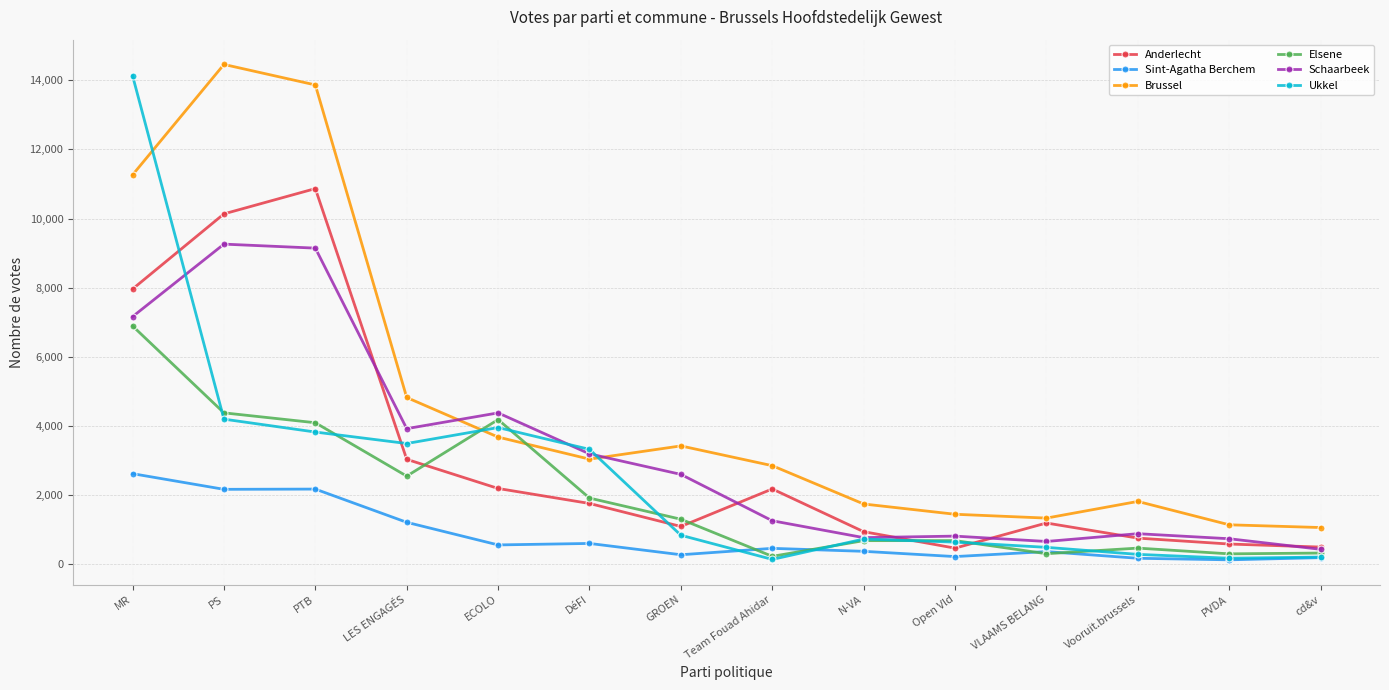

At which label does Schaarbeek reach its minimum?

cd&v